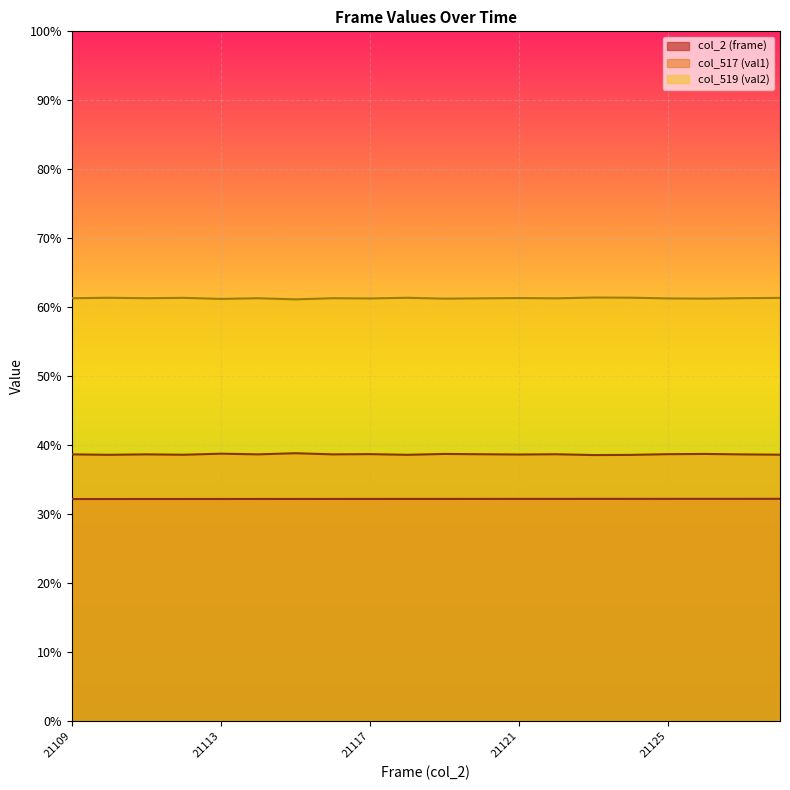

At 21127, list the series in order from largest to smallest.

col_519 (val2), col_517 (val1), col_2 (frame)